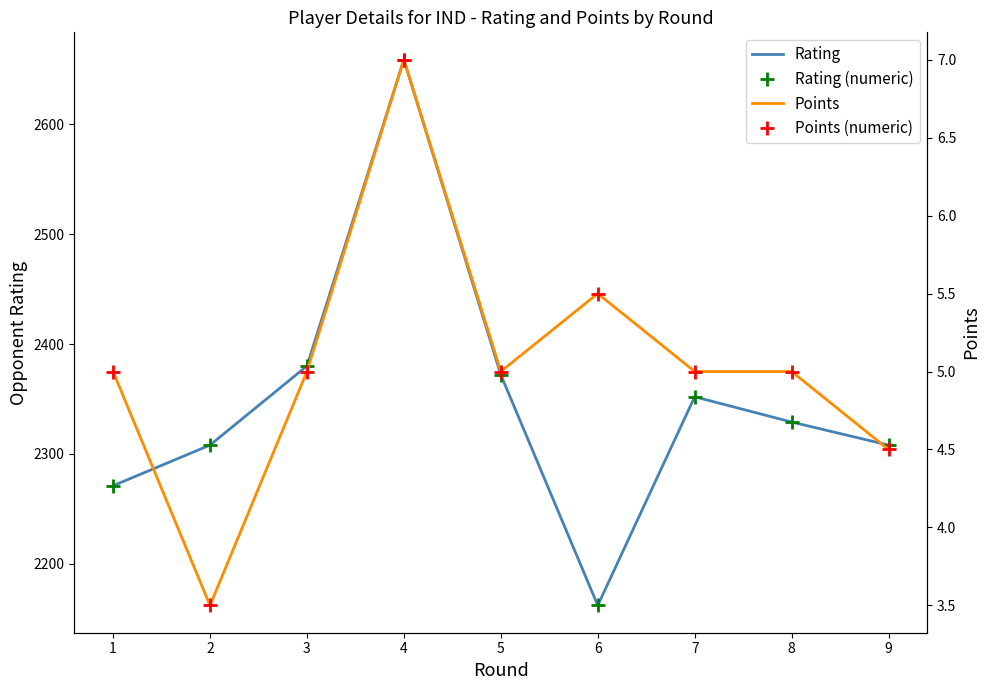

At which category does Points (numeric) reach its first local peak?

4